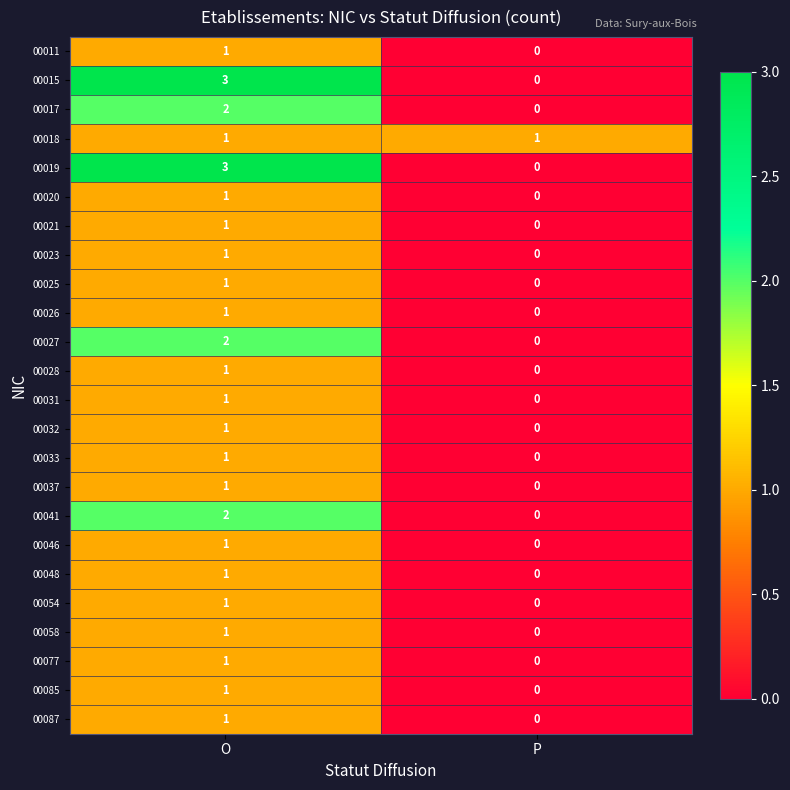

At which label is 00028 closest to 0?

P